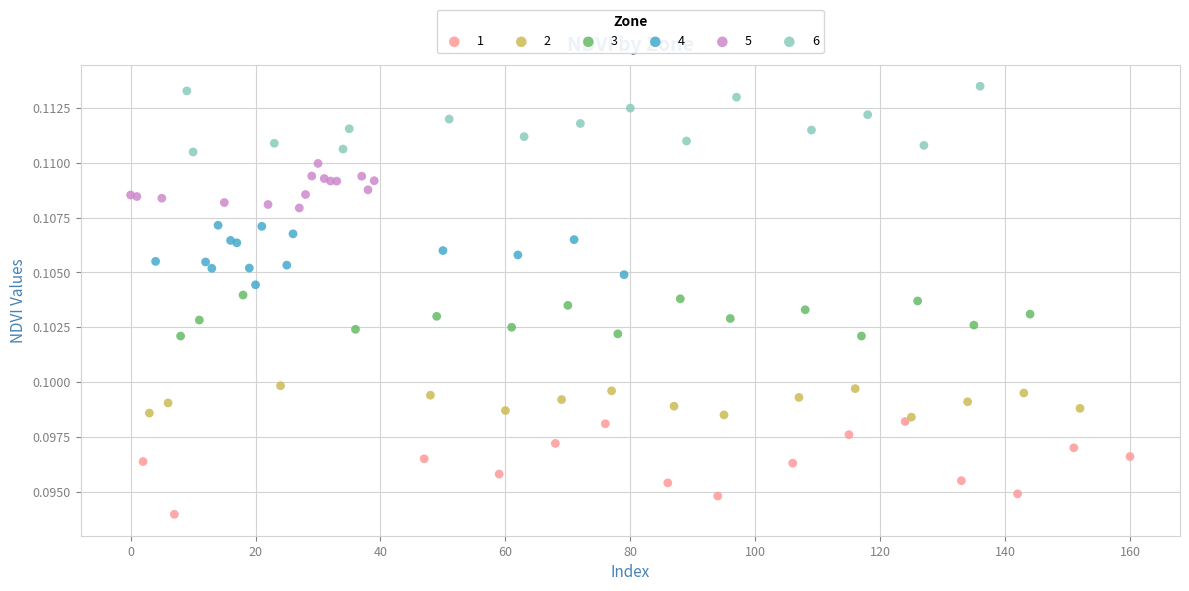

Which series reaches the maximum Y coordinate?

6